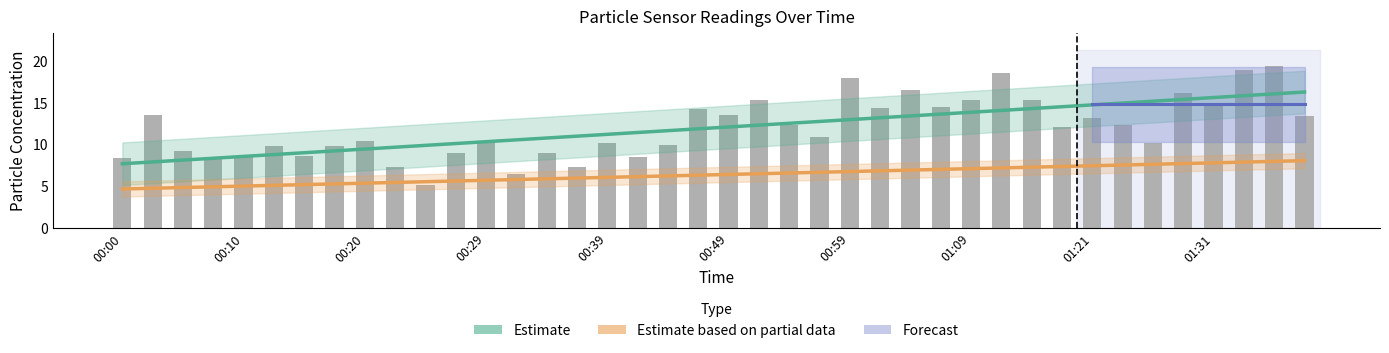

The value of Estimate at 39 is 16.2. True or false?

True